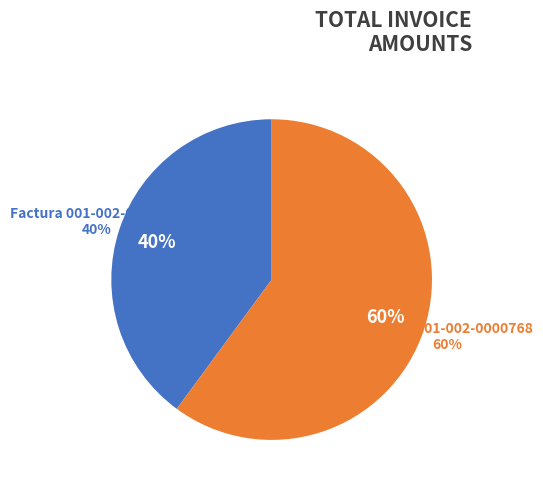

What is the ratio of the value at Factura 001-002-0000769 to the value at Factura 001-002-0000768?

0.7